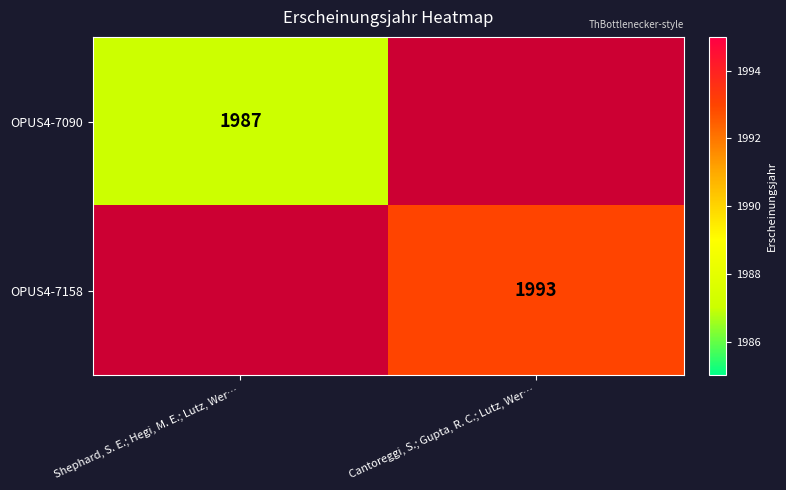

The OPUS4-7158 series shows 989 at Cantoreggi, S.; Gupta, R. C.; Lutz, Wer…. True or false?

False